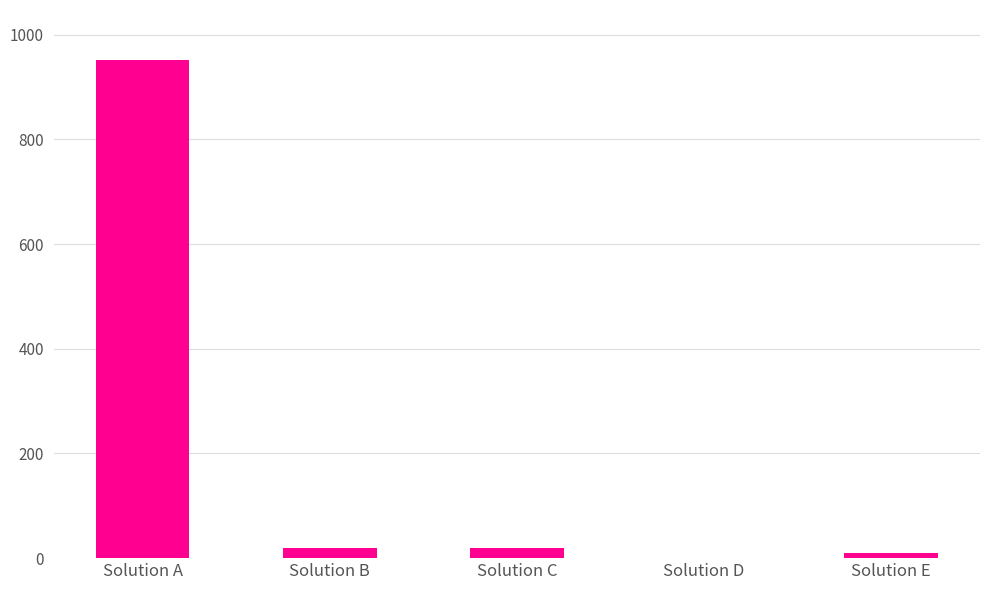

What is the ratio of the value at Solution C to the value at Solution B?

1.0